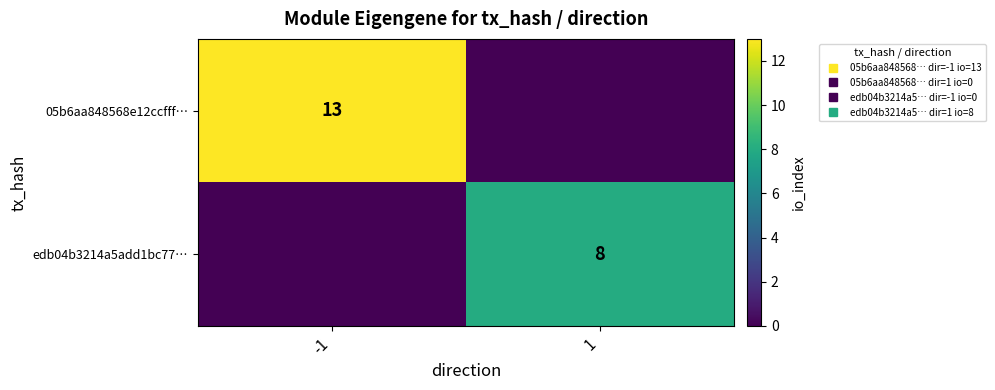

Rank the series at -1 from lowest to highest value.

edb04b3214a5add1bc77…, 05b6aa848568e12ccfff…